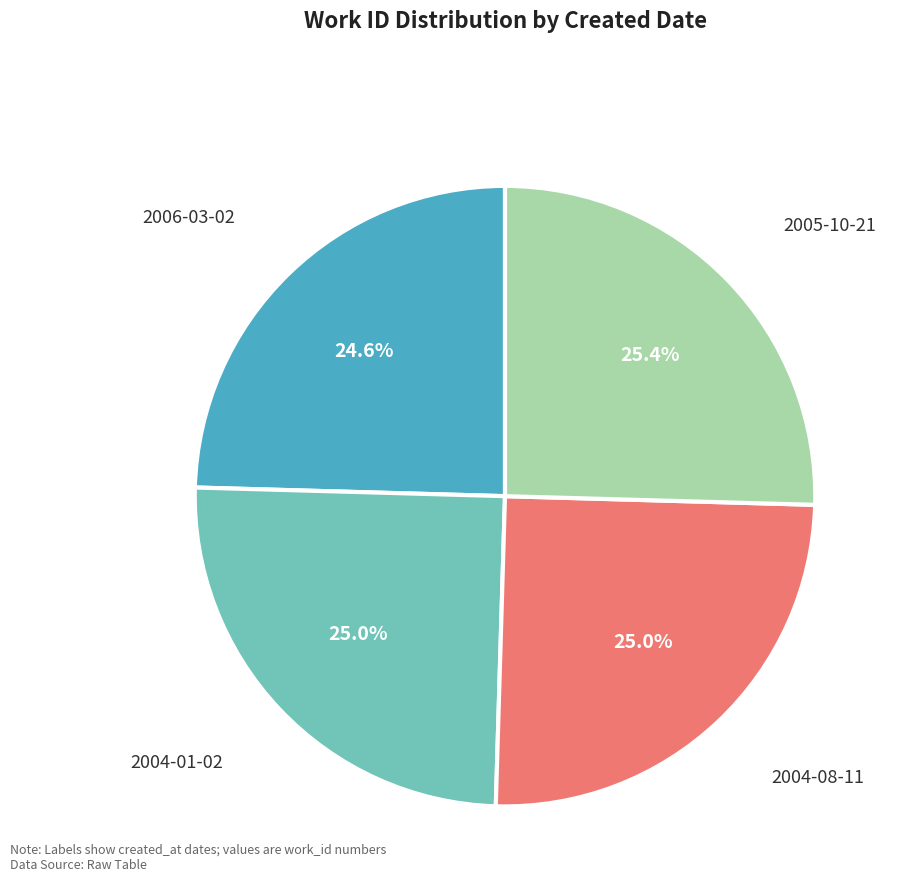

To the nearest percent, what is the average slice percentage?

25%